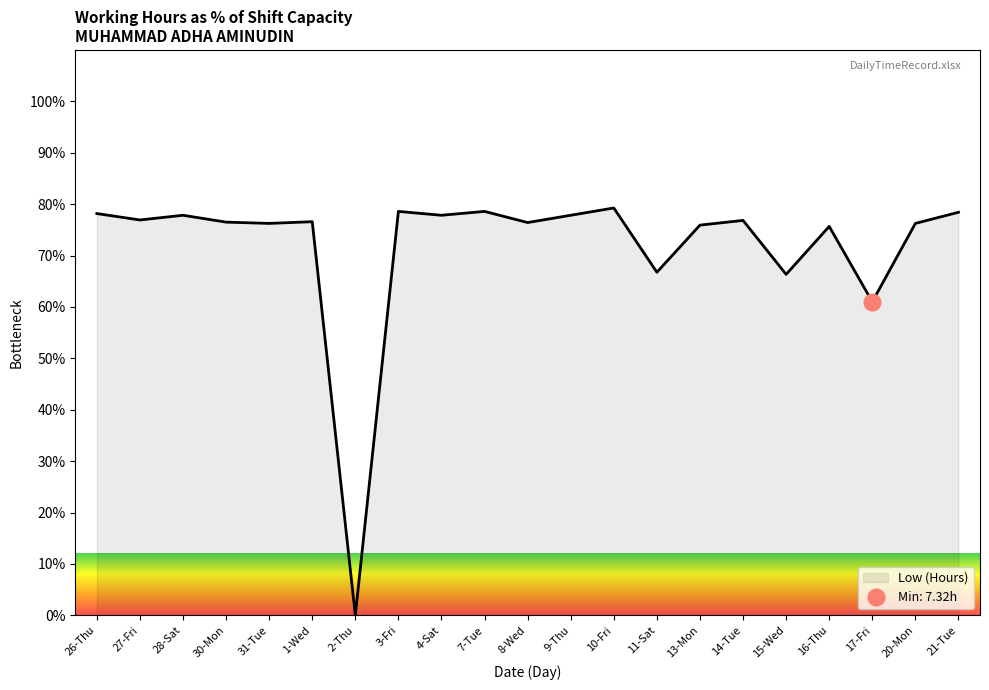

Where is the data nearest to the value 39?

17-Fri